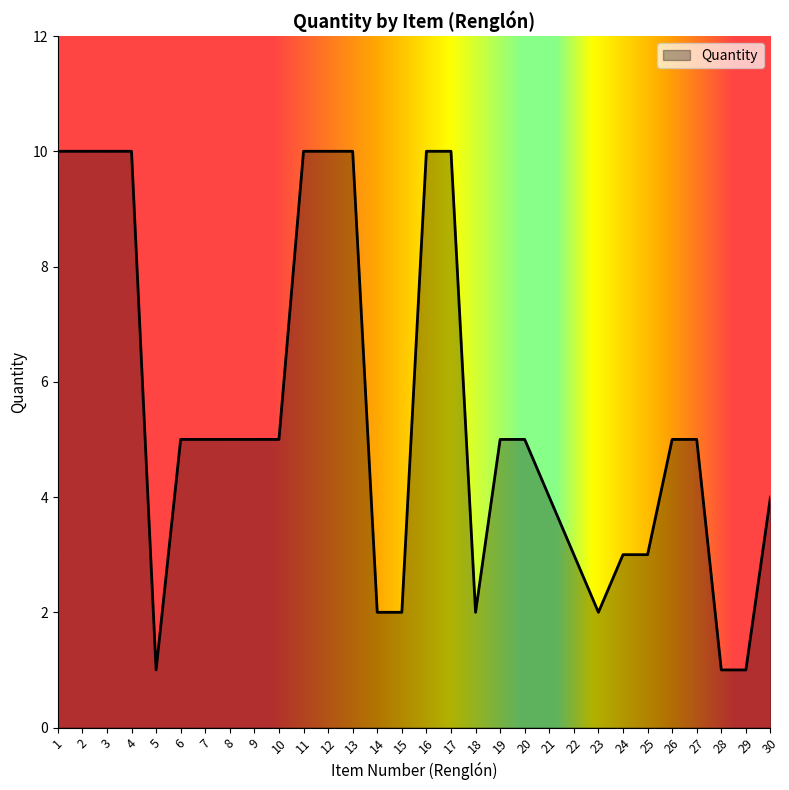

Where does the data first go above 5?

1